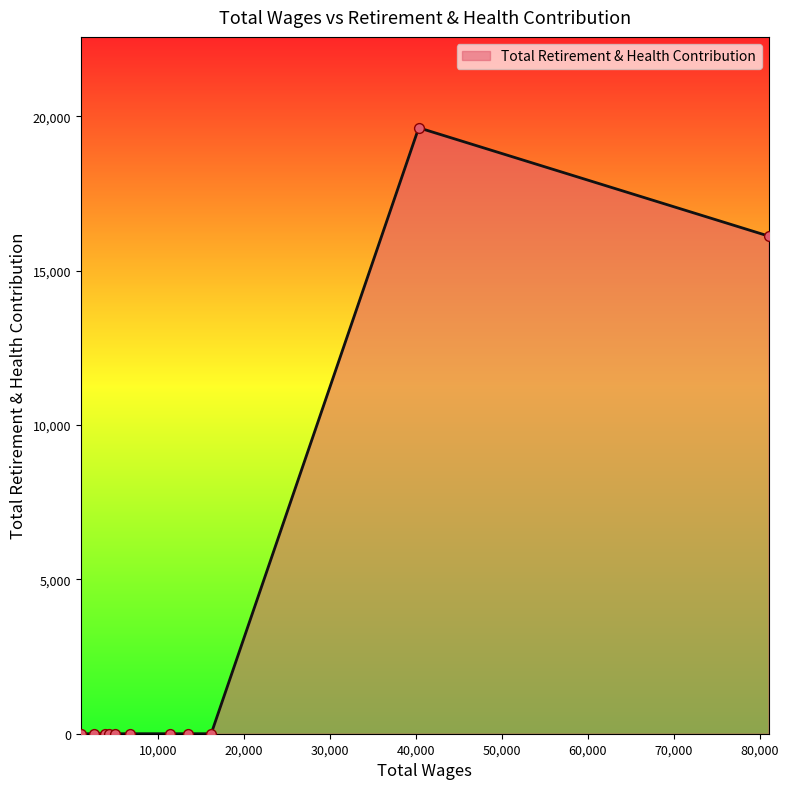

What is the greatest value displayed?

19628